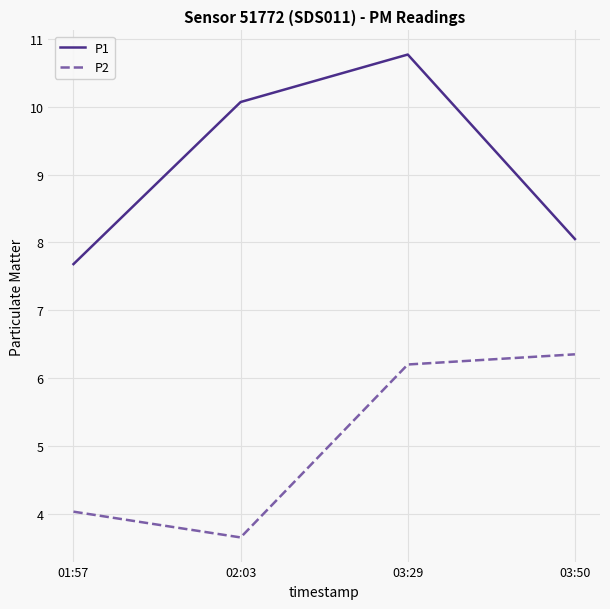

Which category has the lowest value in the P1 series?

01:57